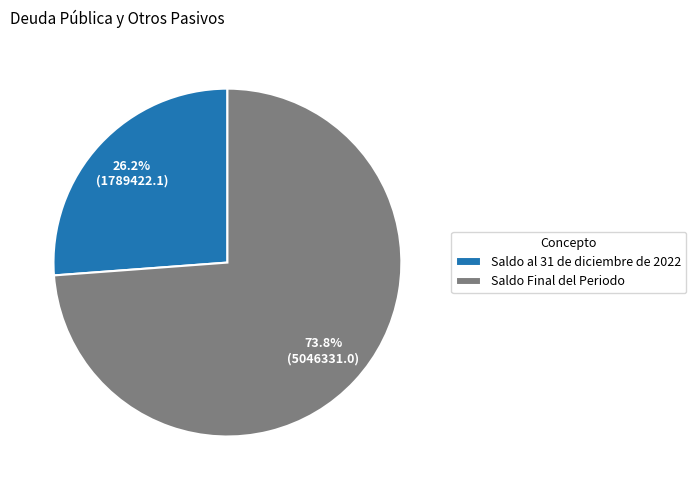

How many segments does this pie chart have?

2